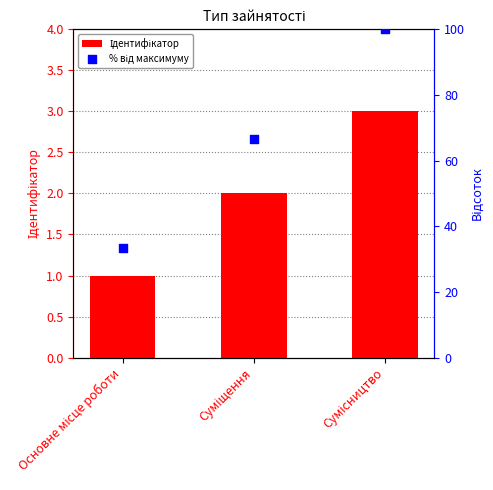

Which series reaches the minimum Y coordinate?

Ідентифікатор